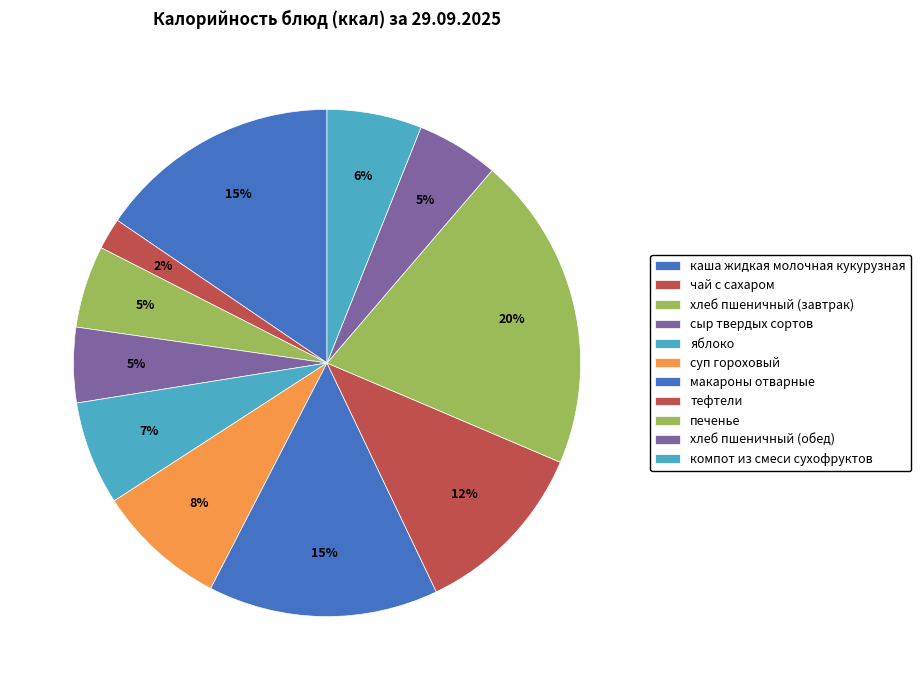

Count the number of slices in the pie.

11